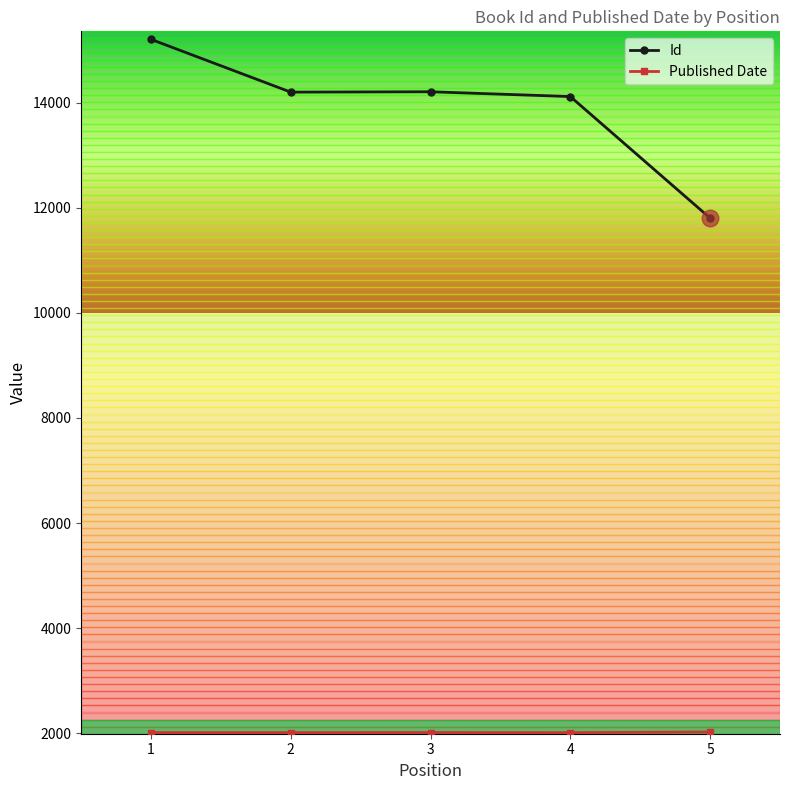

What is the smallest value displayed?

2010